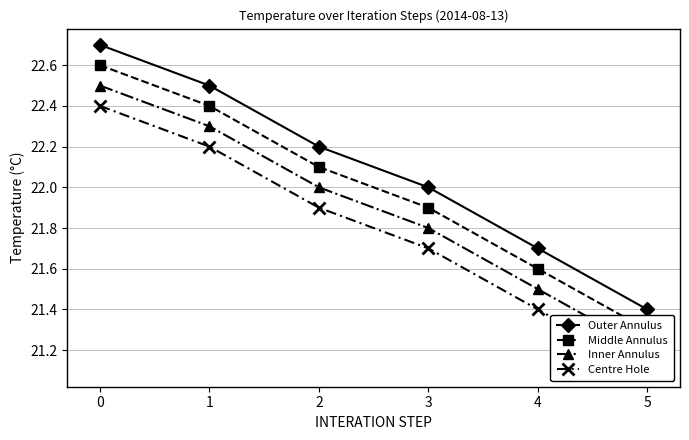

Which series has the widest spread of values?

Outer Annulus